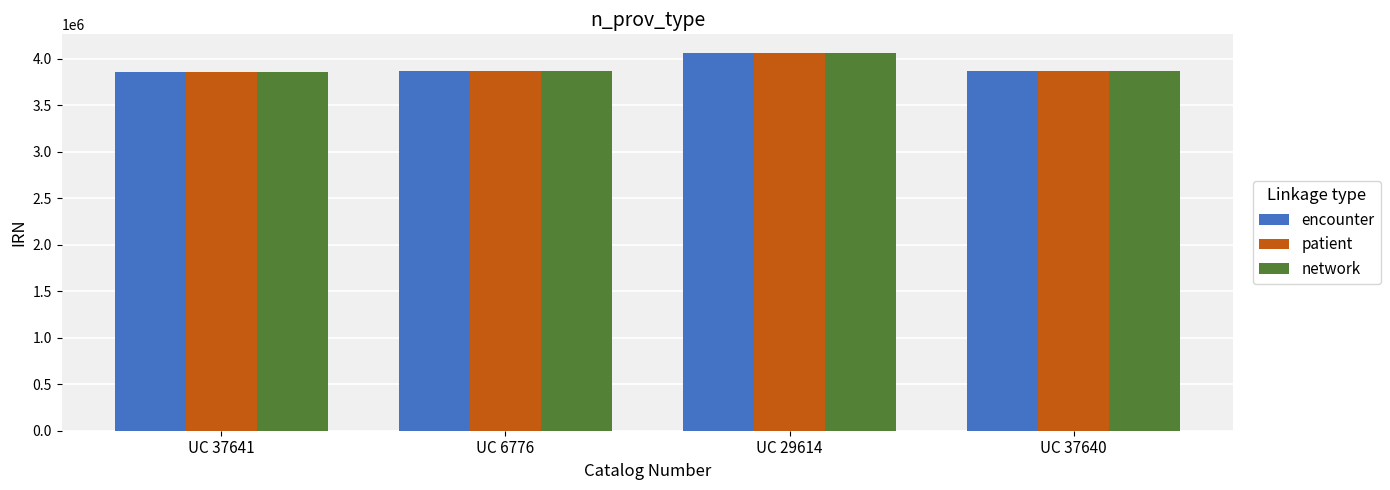

At how many categories does at least one series exceed 4029743?

1